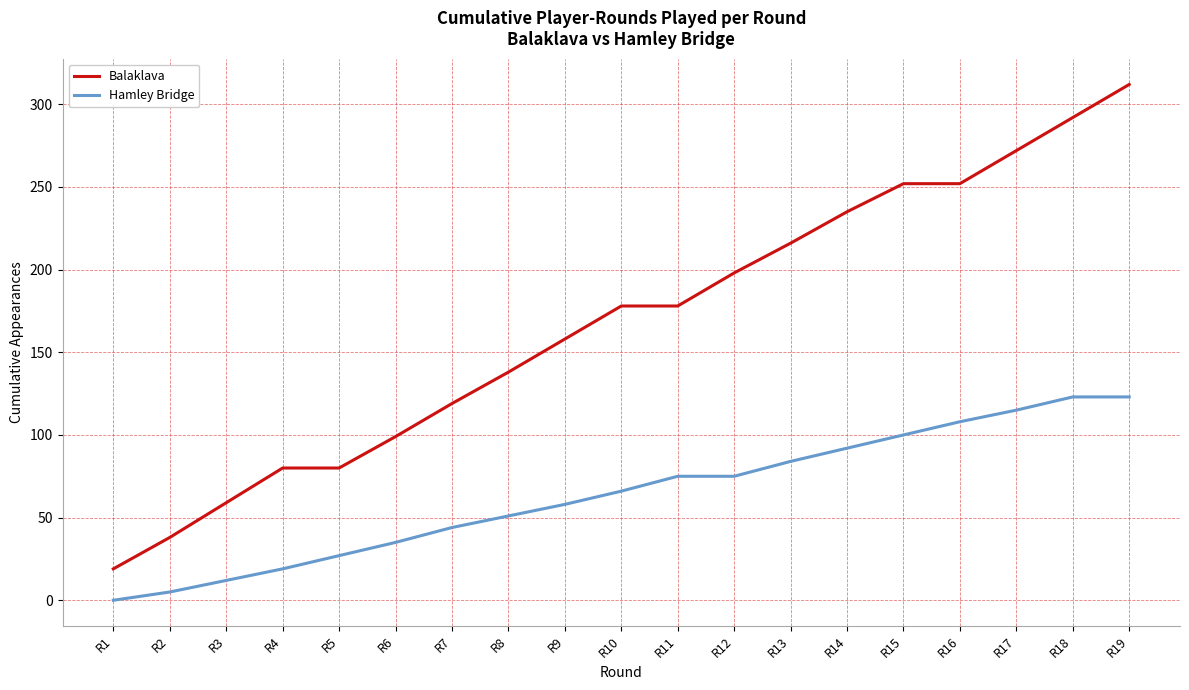

Does the chart display data point markers on the line(s)?

No